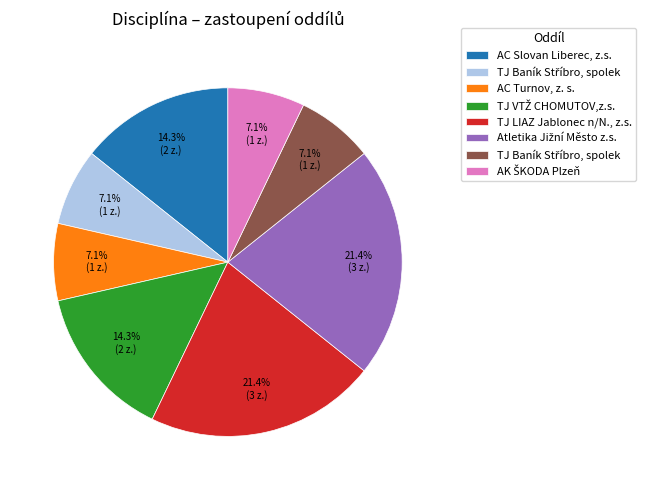

Is there a majority slice in this chart?

No